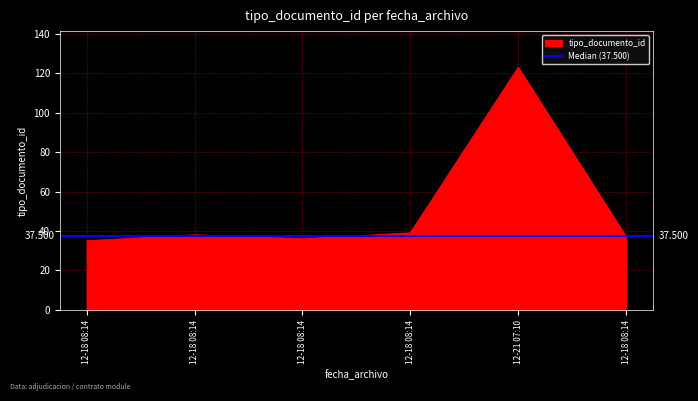

Rank the categories by value from lowest to highest.

12-18 08:14, 12-18 08:14, 12-18 08:14, 12-18 08:14, 12-18 08:14, 12-21 07:10